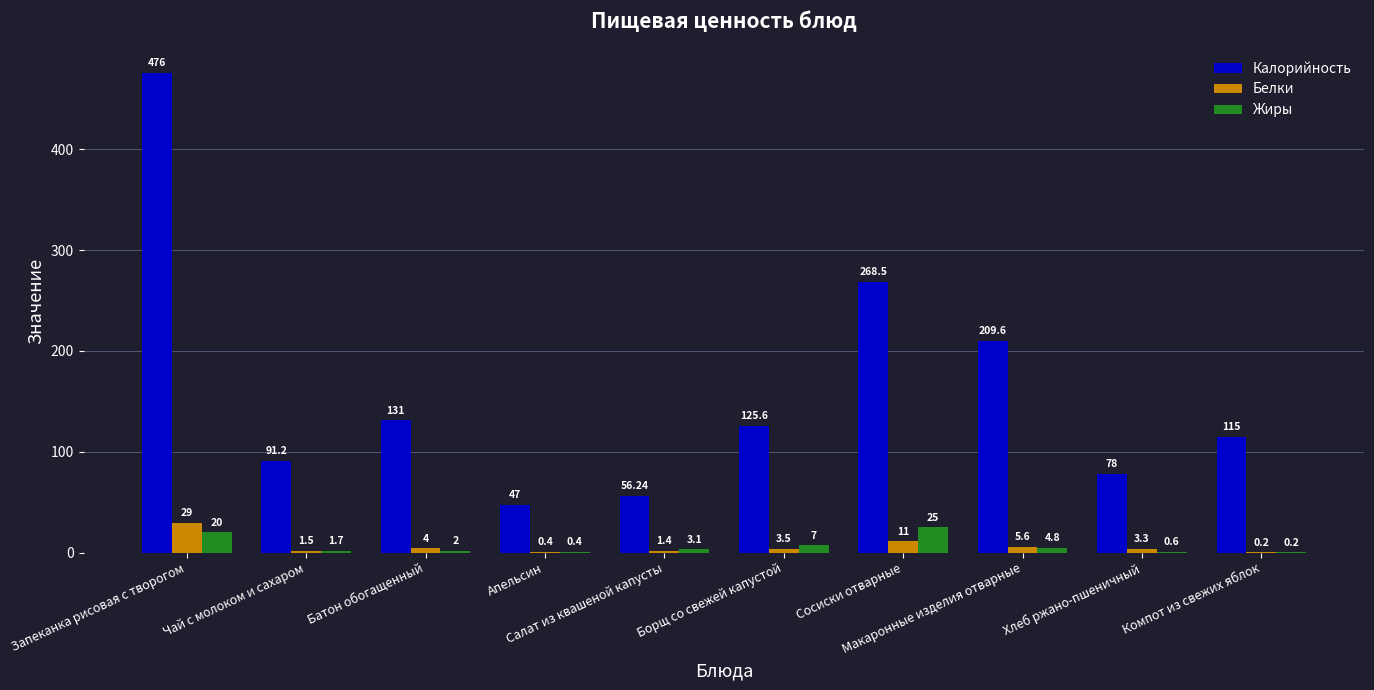

Where does the Калорийность series first go above 125?

Запеканка рисовая с творогом